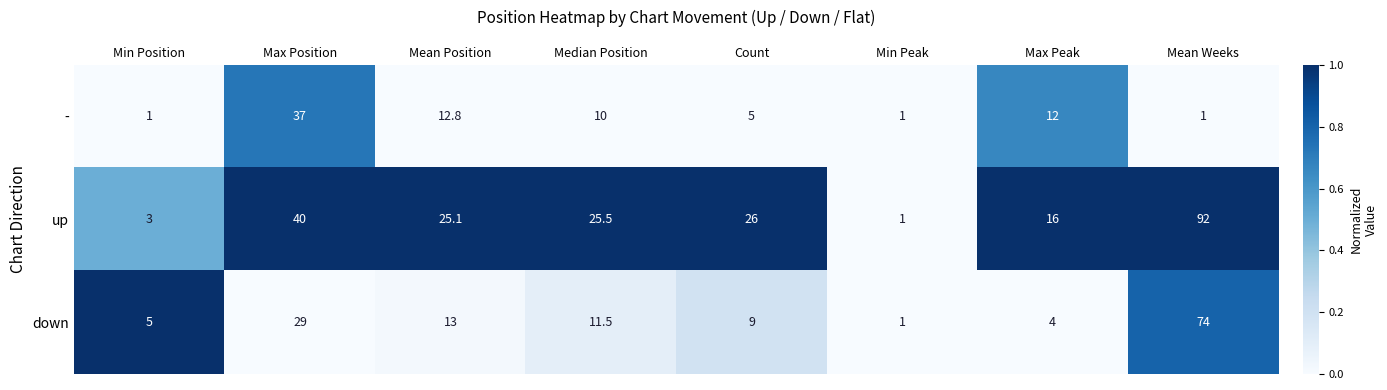

Reading left to right, what are all the values shown in this chart?

-: Min Position=1.0	Max Position=37.0	Mean Position=12.8	Median Position=10.0	Count=5.0	Min Peak=1.0	Max Peak=12.0	Mean Weeks=1.0
up: Min Position=3.0	Max Position=40.0	Mean Position=25.1	Median Position=25.5	Count=26.0	Min Peak=1.0	Max Peak=16.0	Mean Weeks=92.0
down: Min Position=5.0	Max Position=29.0	Mean Position=13.0	Median Position=11.5	Count=9.0	Min Peak=1.0	Max Peak=4.0	Mean Weeks=74.0